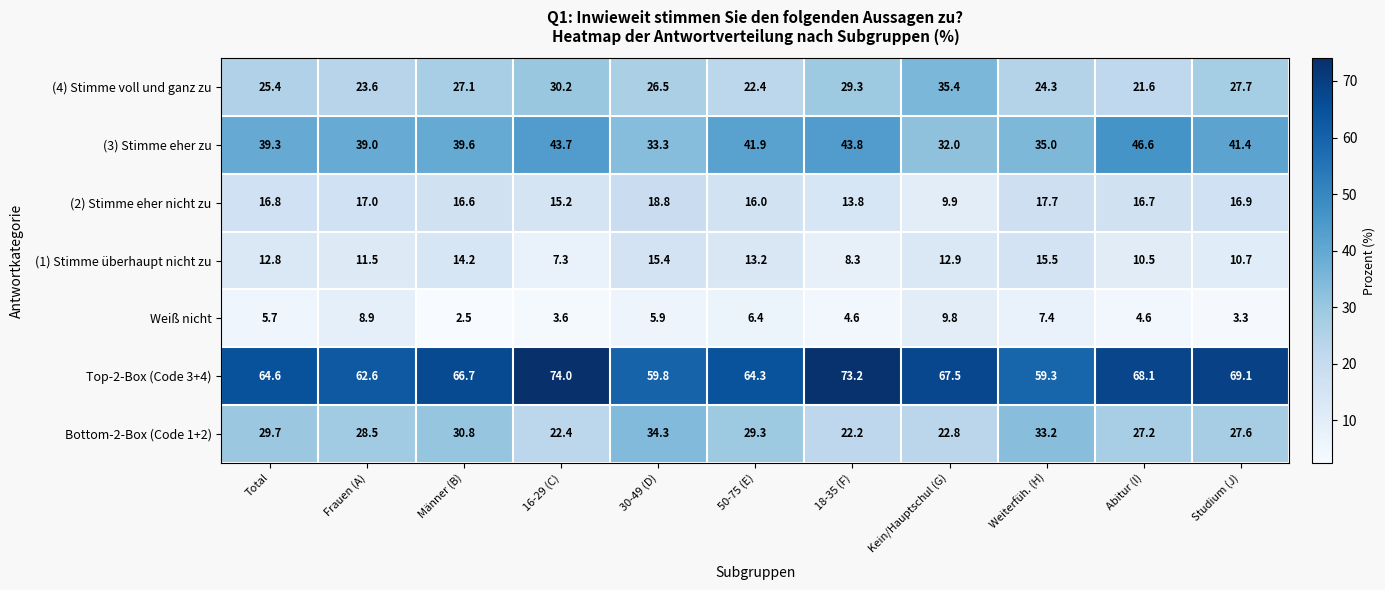

What is the difference between the Bottom-2-Box (Code 1+2) values at Männer (B) and Kein/Hauptschul (G)?

8.0